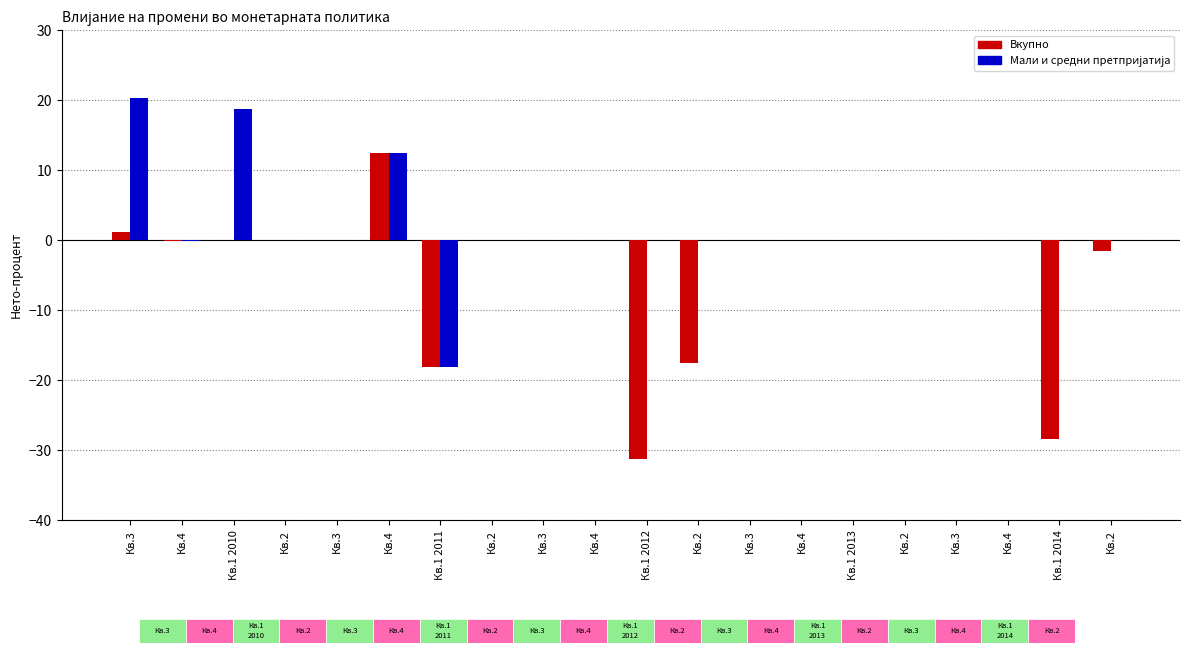

What is the maximum value shown in the chart?

20.3